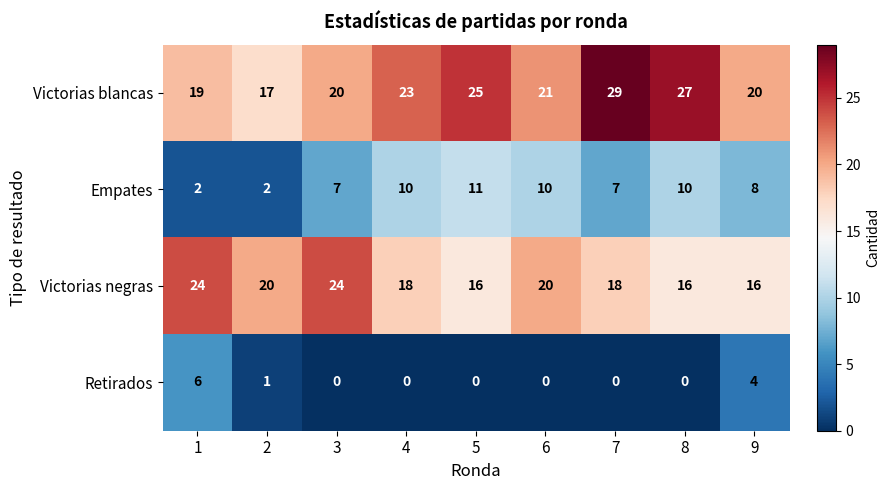

What is the sum of all Retirados values?

11